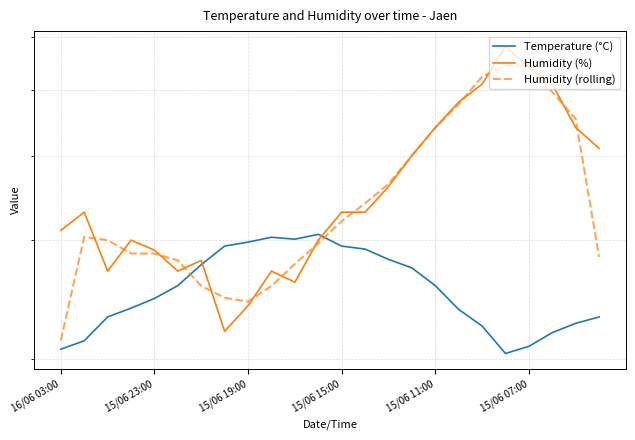

Where is the first local minimum for Temperature (°C)?

10